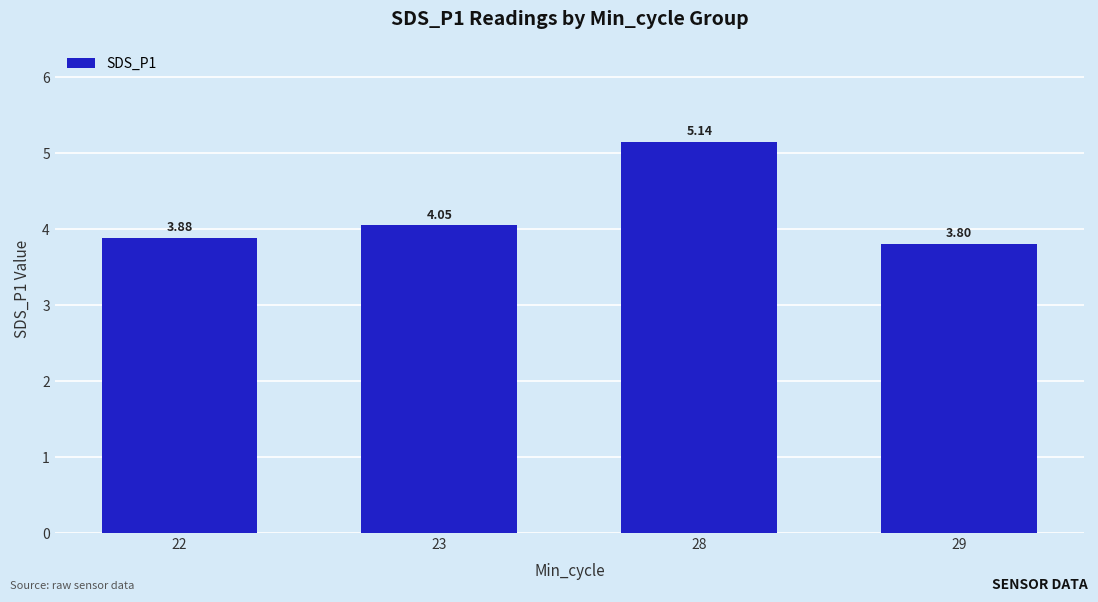

At which label does the data first exceed 4?

23